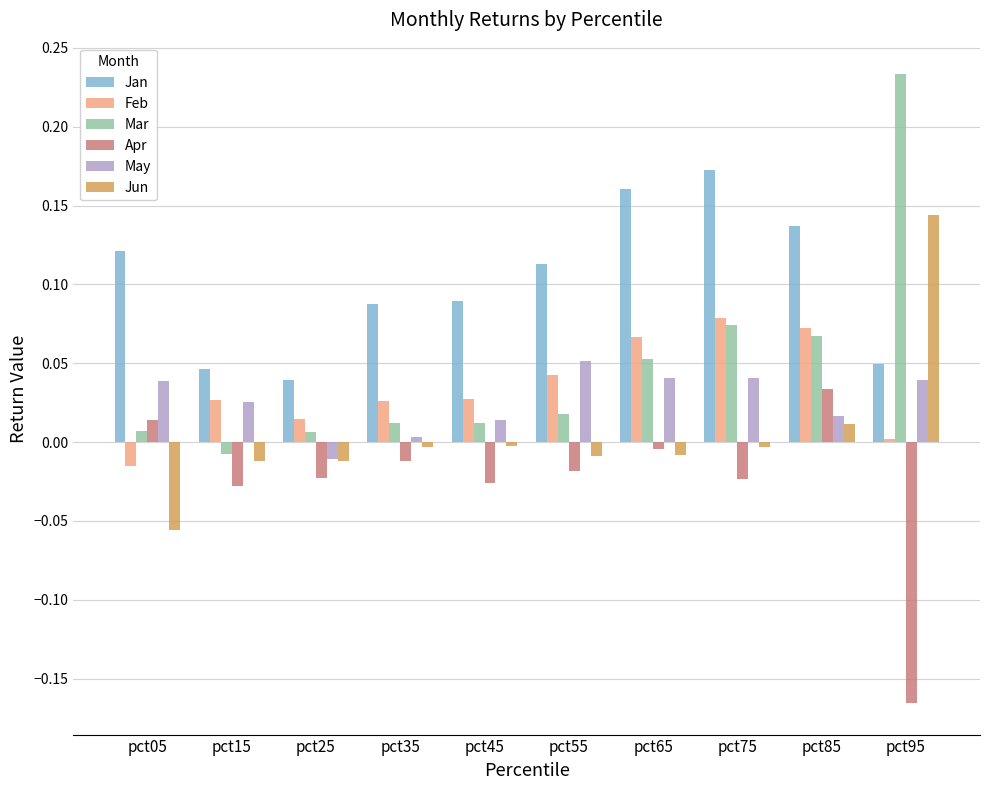

Which label corresponds to the smallest value in the chart?

pct95